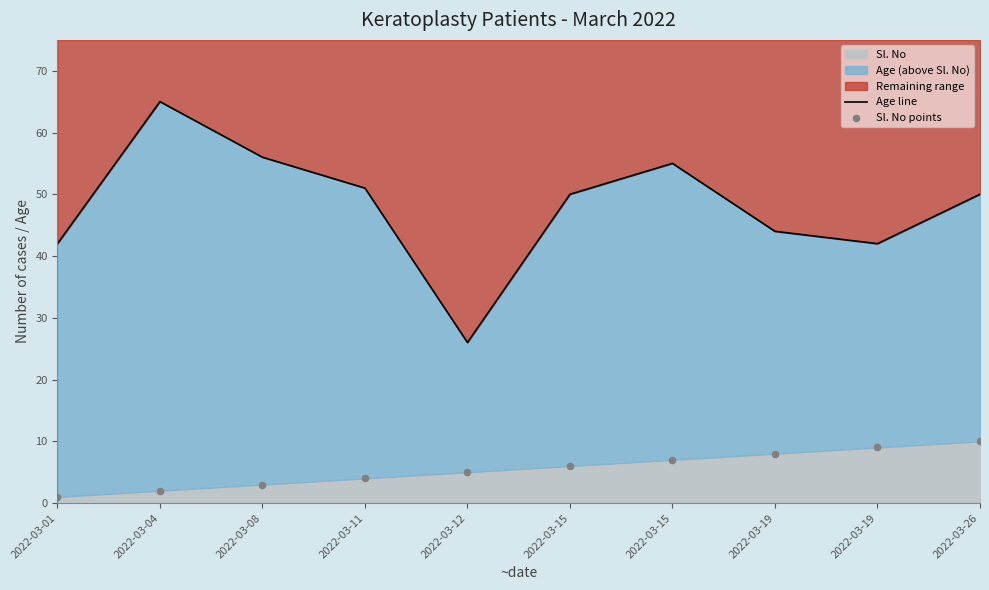

Which series has the widest spread of Y values?

Age line